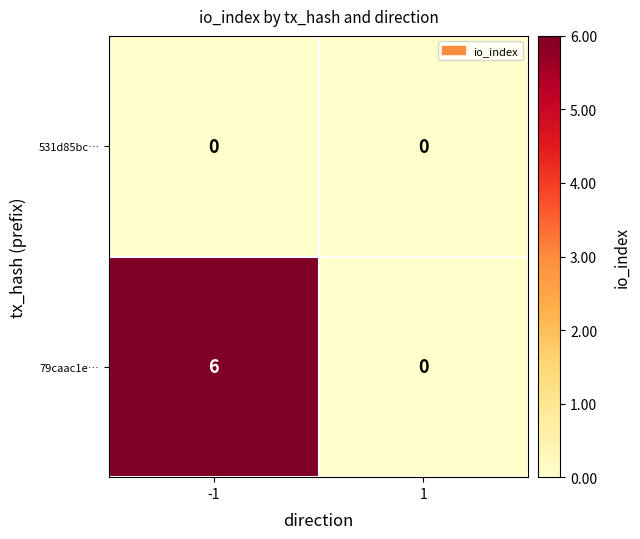

What is the maximum value shown in the chart?

6